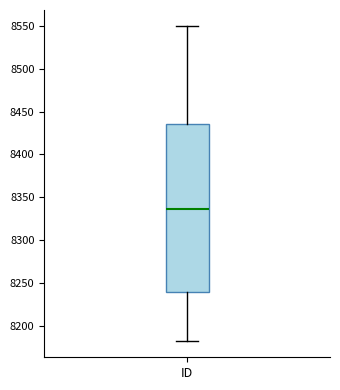

Where is the upper edge of the box for ID on the y-axis? The values are not printed on the chart, so give them approximately, as read against the axis.

8435